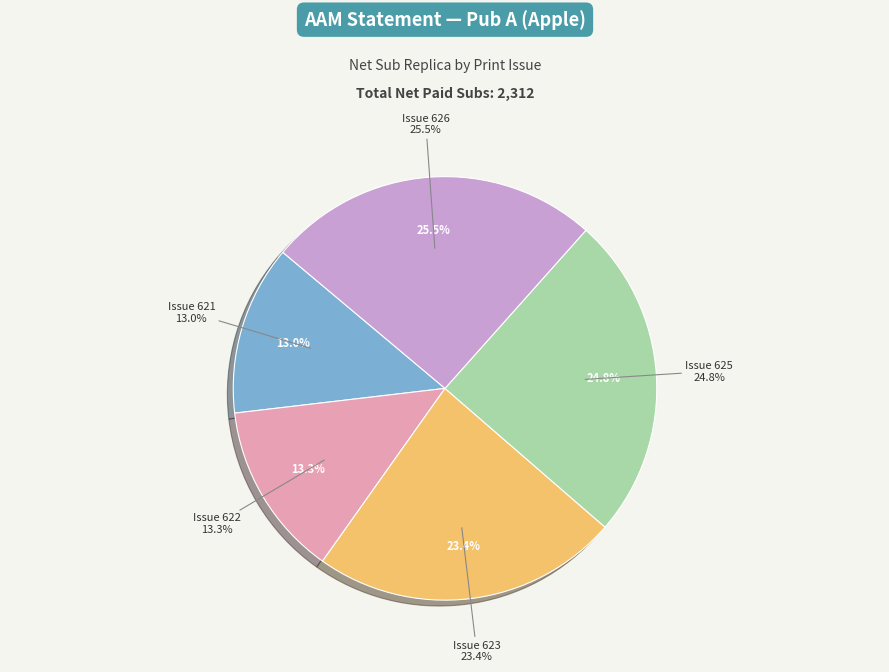

Does Issue 623 account for over 50% of the chart?

No